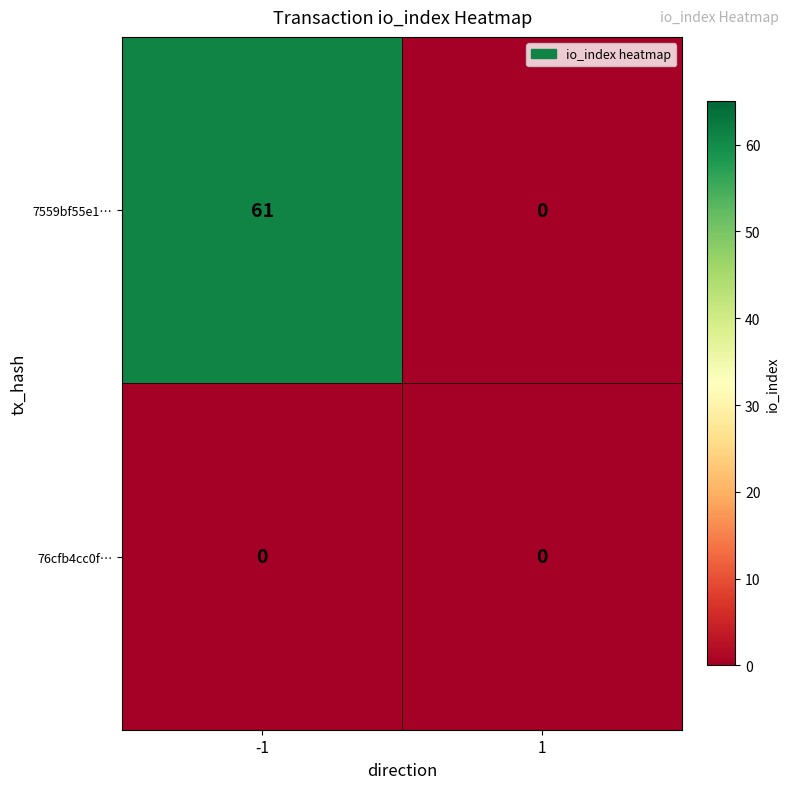

How many series are shown in this chart?

2